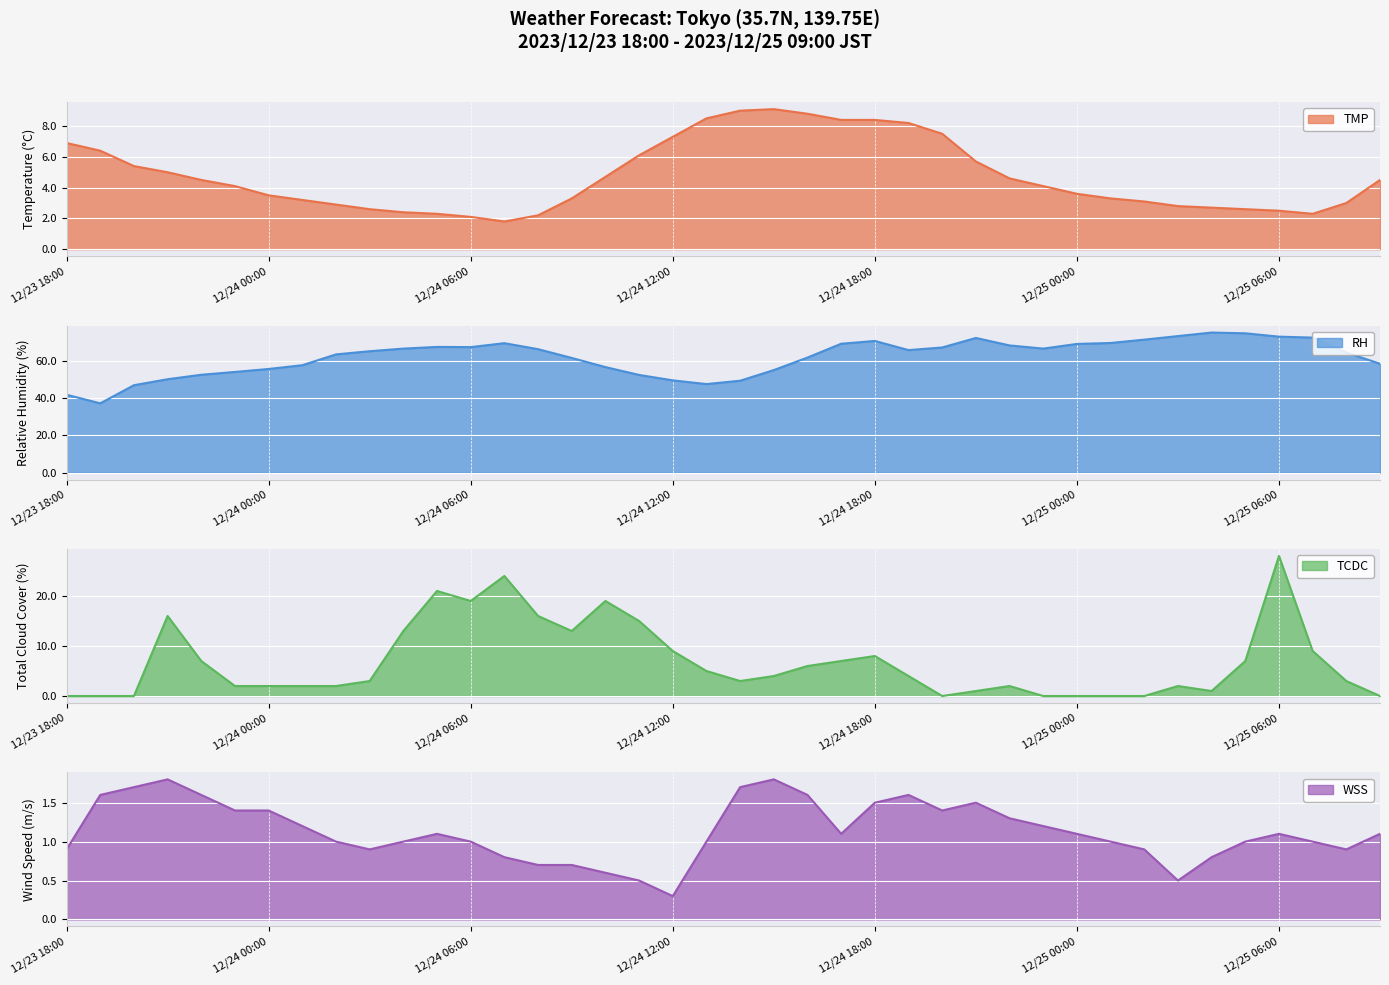

How many values in the TCDC series exceed 4?

18